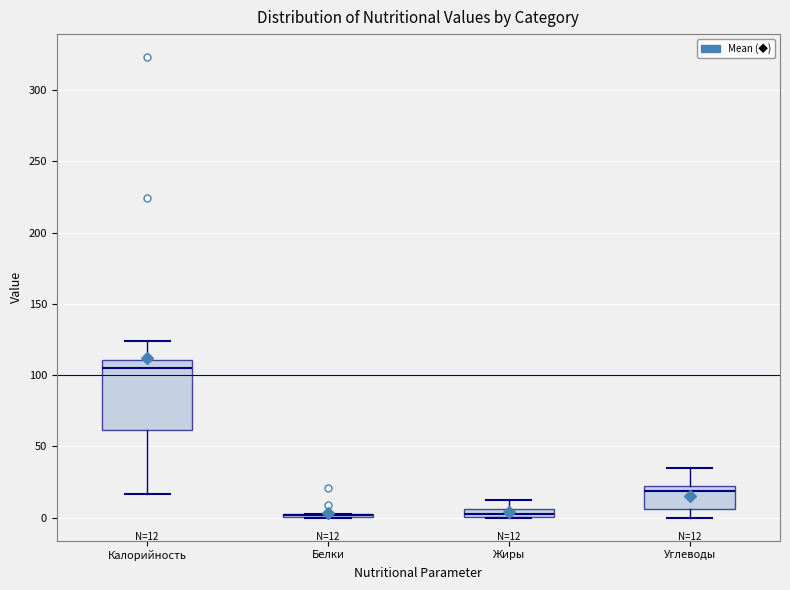

Which box is the tallest, from its lower edge to its upper edge?

Калорийность